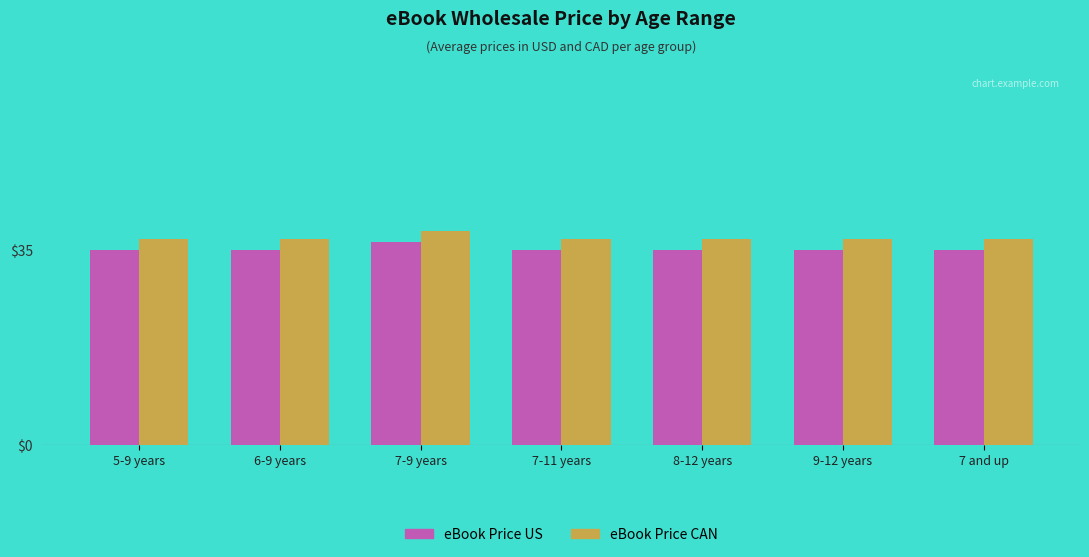

At which category does the chart reach its peak across all series?

7-9 years